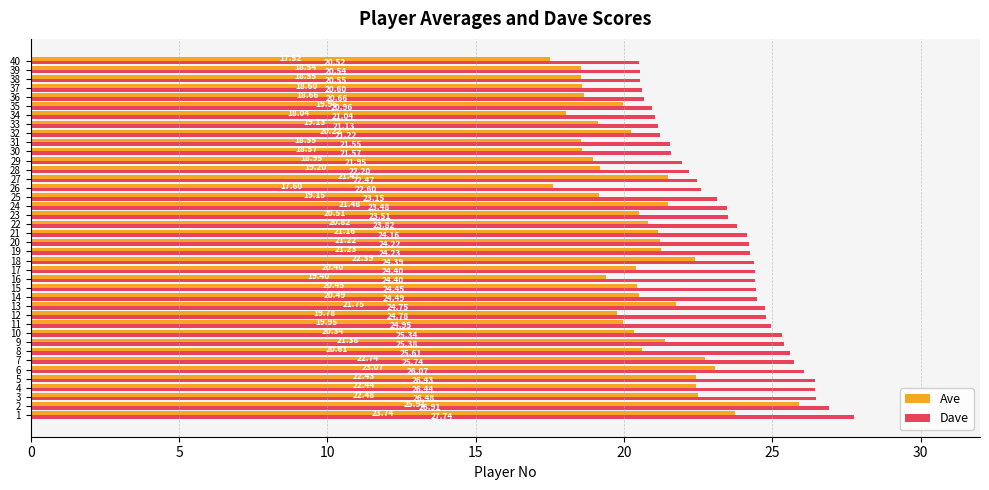

Which series has the widest spread of values?

Ave